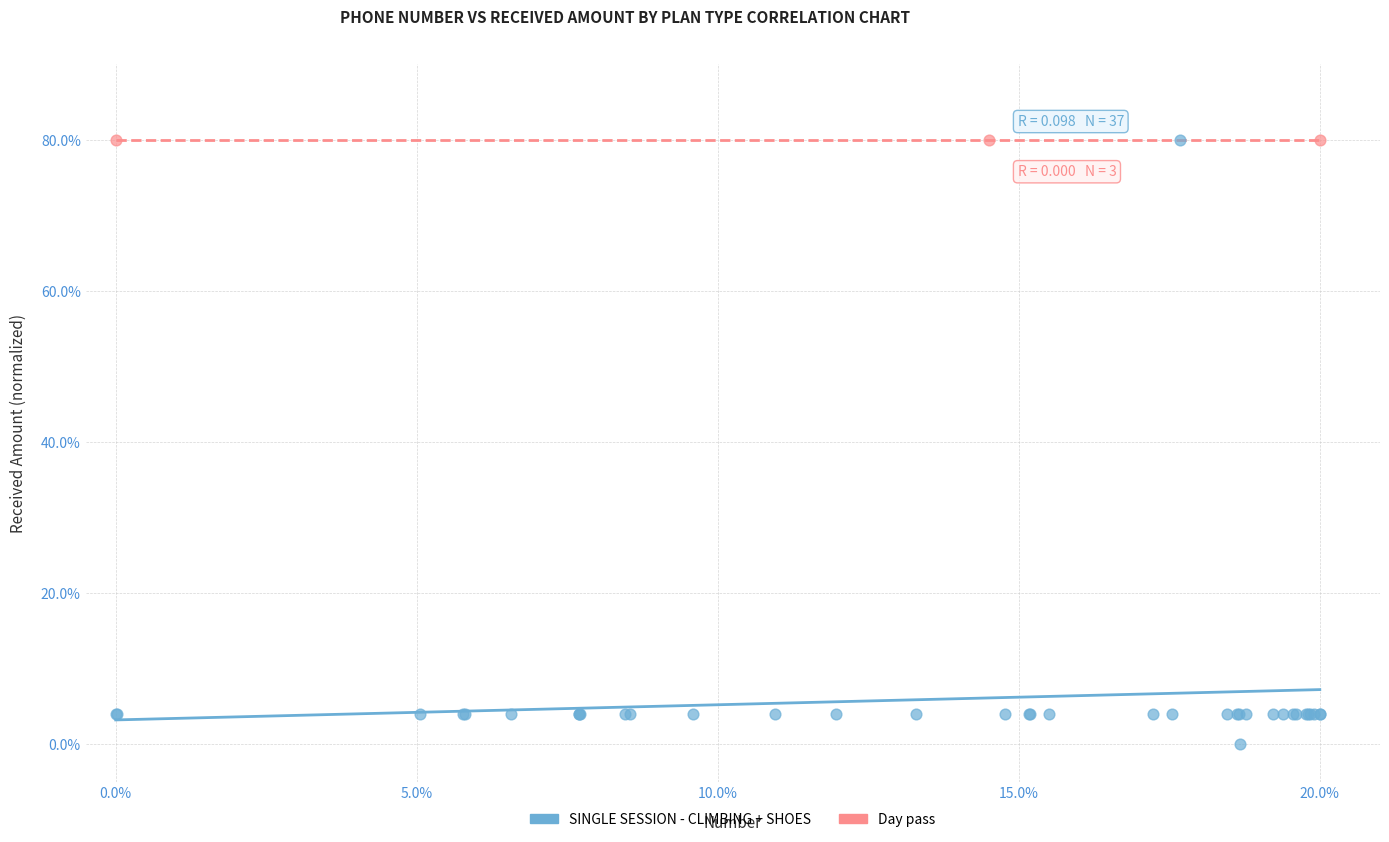

Which series reaches the minimum Y coordinate?

SINGLE SESSION - CLIMBING + SHOES